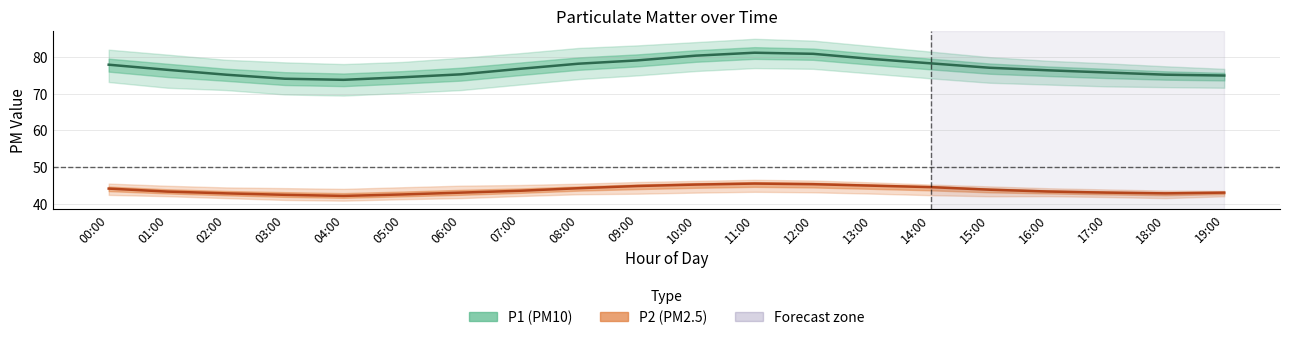

What is the approximate value of P2 (PM2.5) at 13:00?

44.9